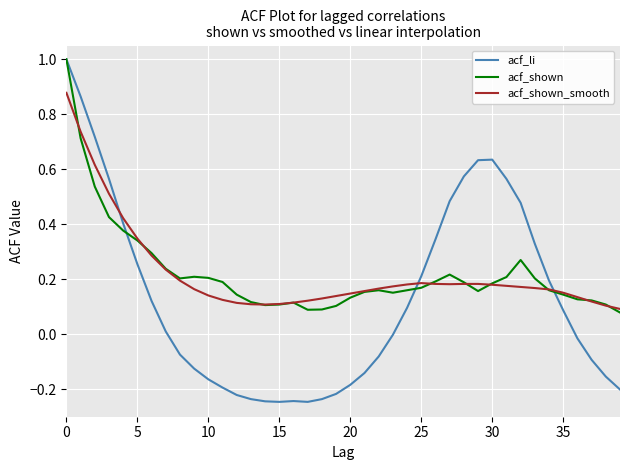

What is the greatest value displayed?

1.0